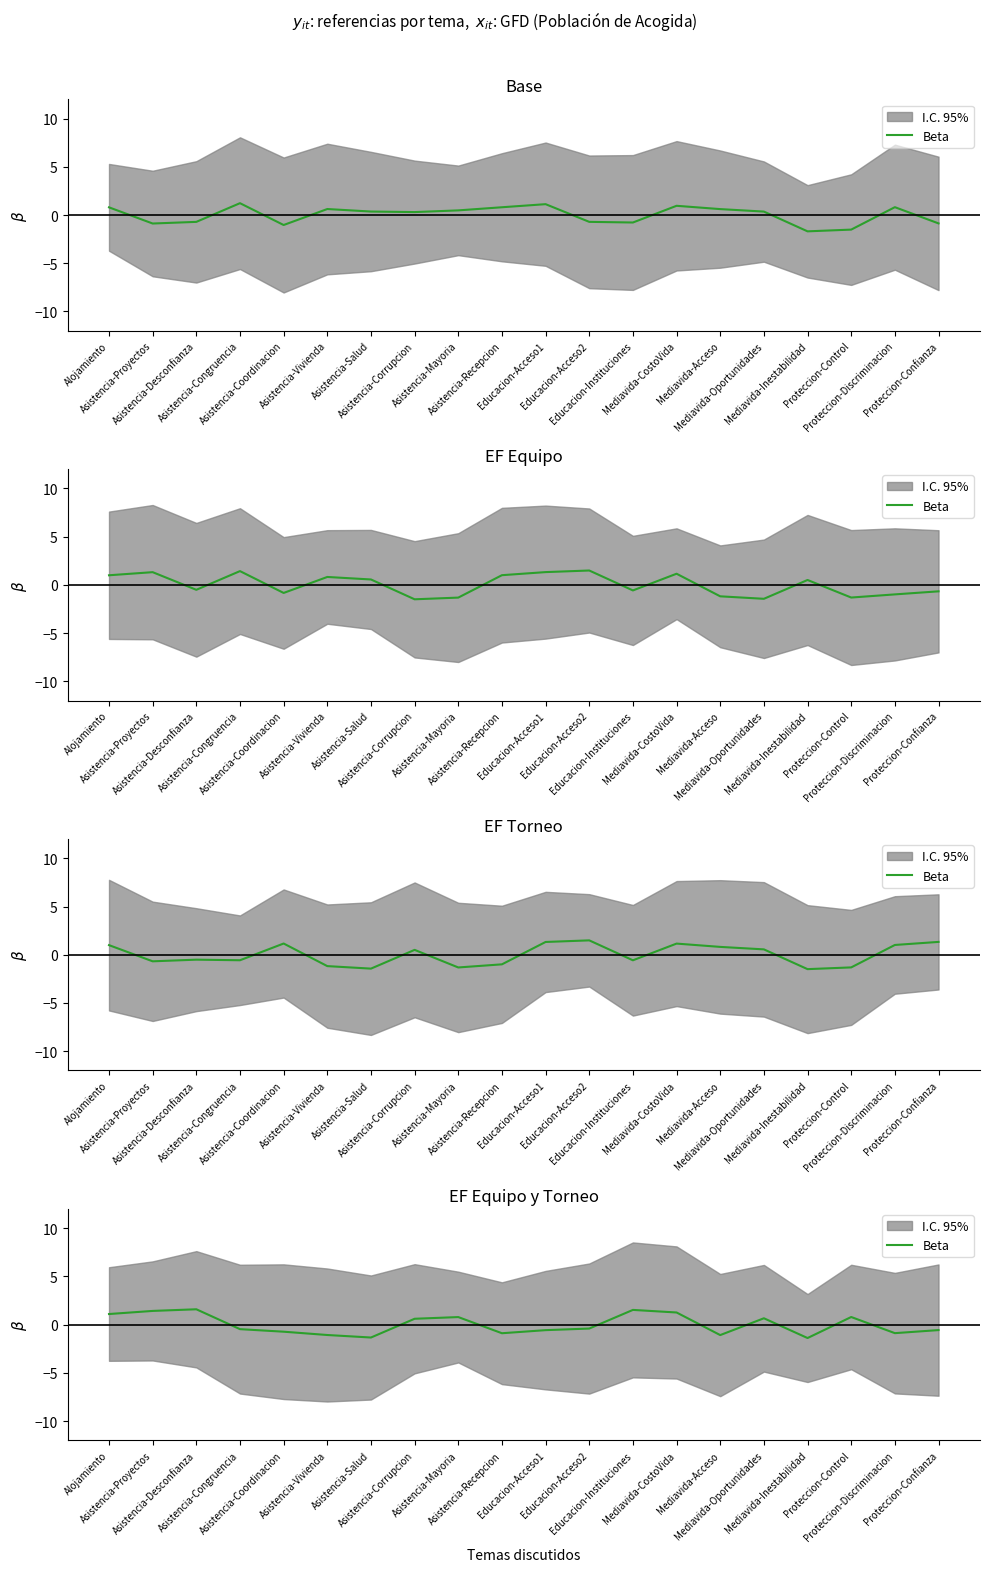

True or false: the data shows -0.2 at Educacion-Acceso2.

False